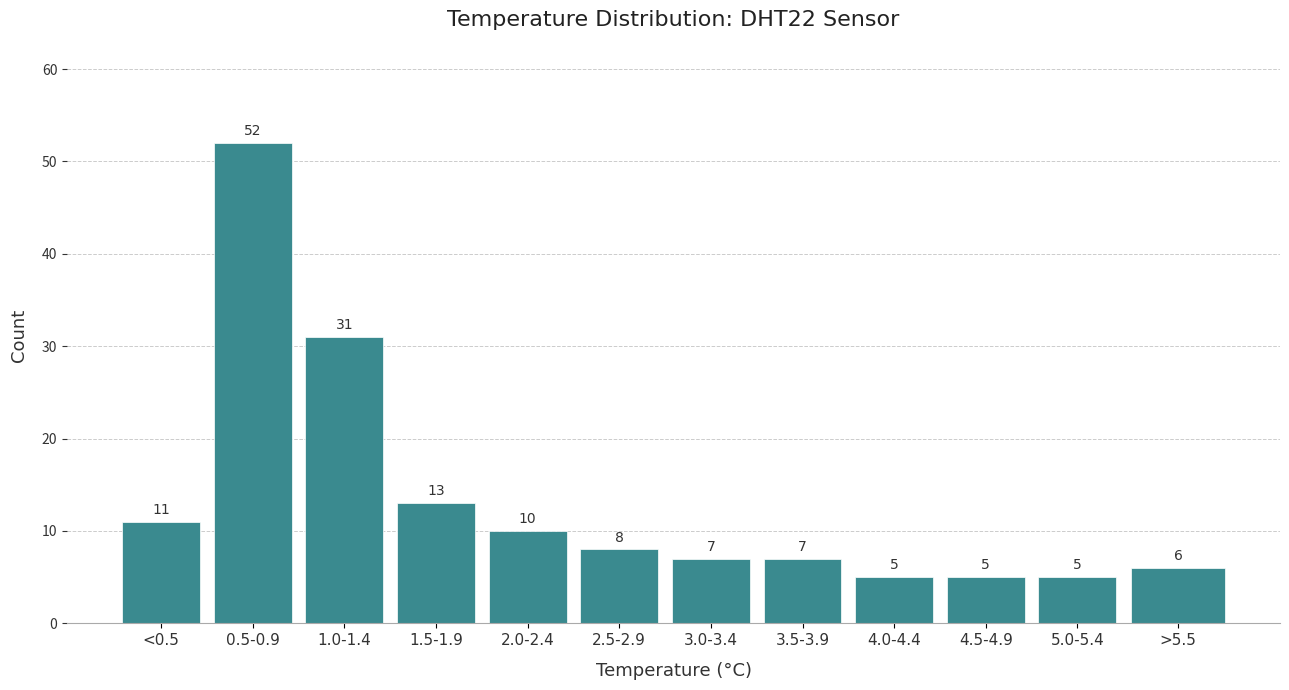

Reading left to right, list all the values displayed in this chart.

<0.5=11	0.5-0.9=52	1.0-1.4=31	1.5-1.9=13	2.0-2.4=10	2.5-2.9=8	3.0-3.4=7	3.5-3.9=7	4.0-4.4=5	4.5-4.9=5	5.0-5.4=5	>5.5=6